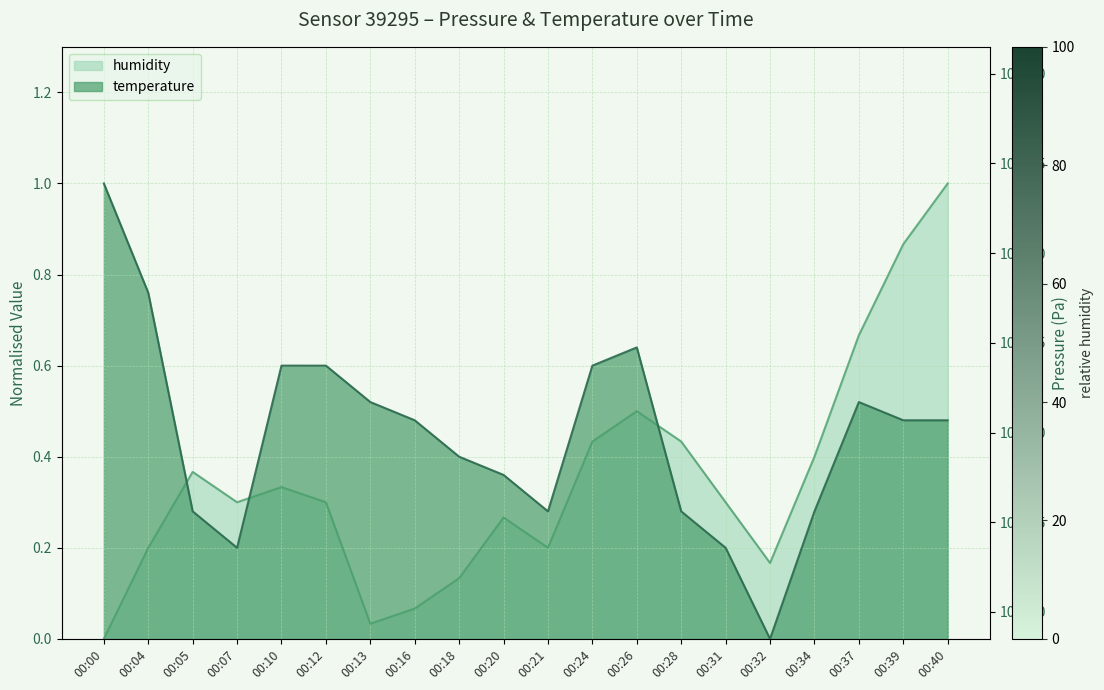

Is it true that temperature equals 0.7 at 00:39?

False